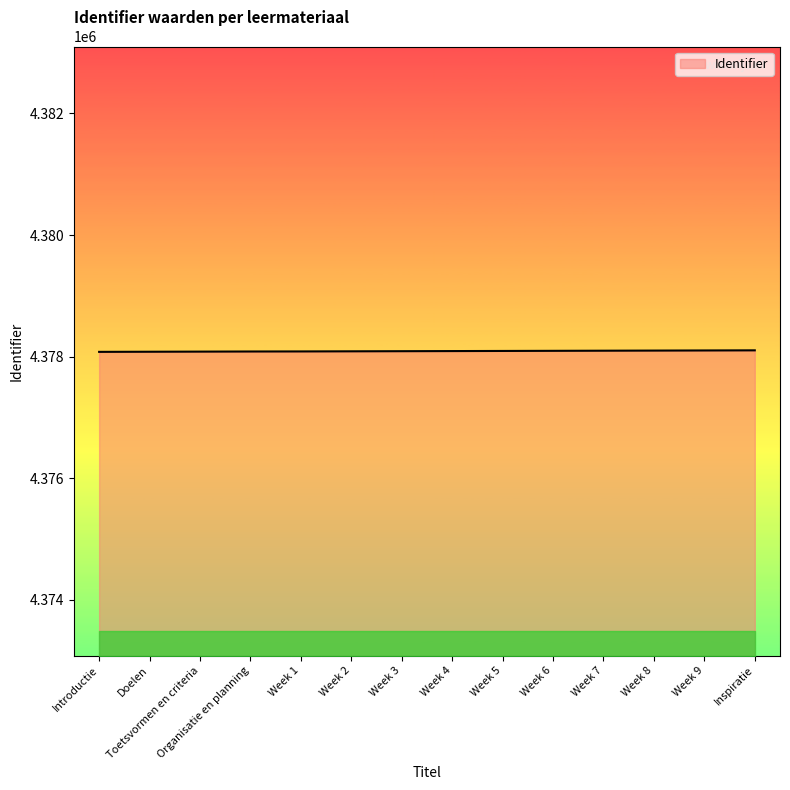

What is the change in value from Toetsvormen en criteria to Week 8?

+17